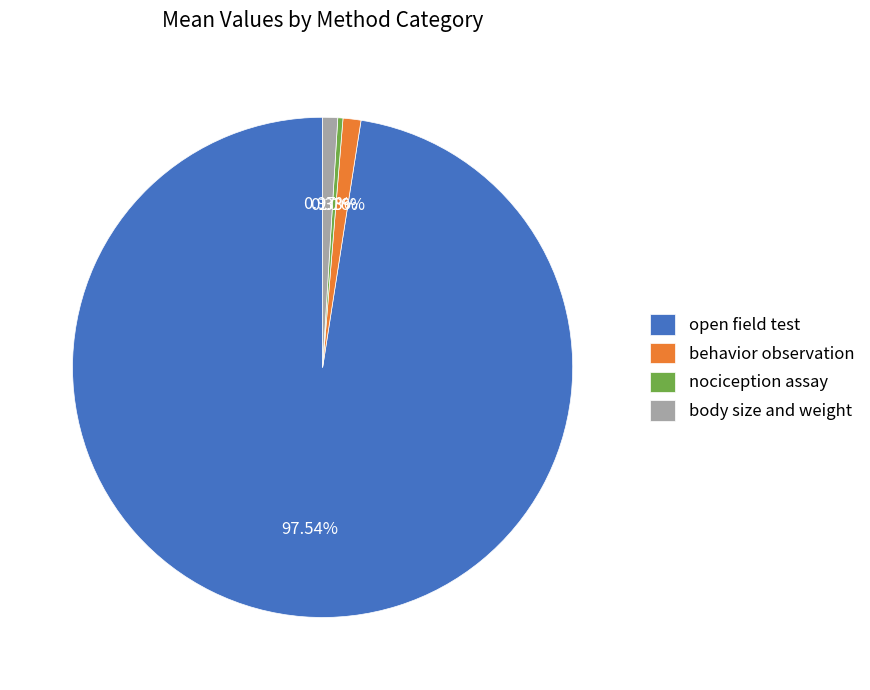

Does any single category account for the majority?

Yes